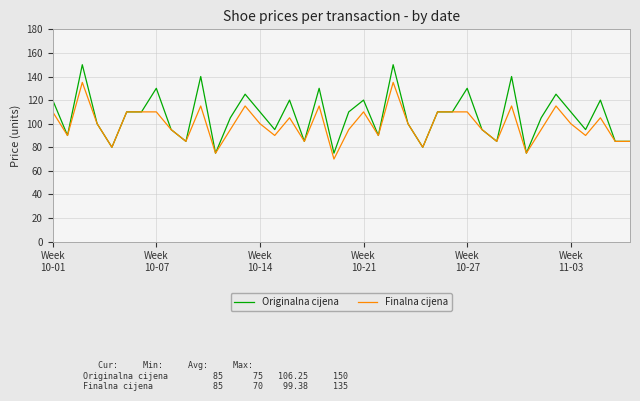

Which series has the widest spread of values?

Originalna cijena